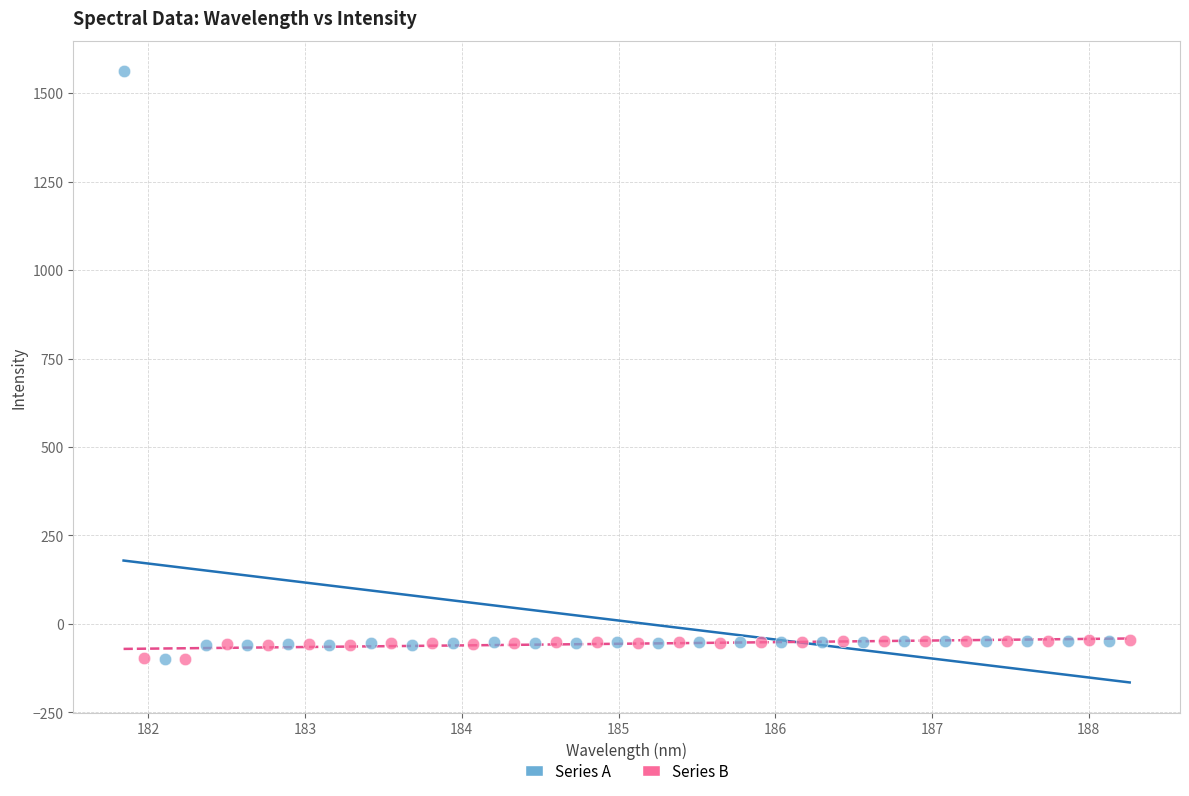

What are all the series names shown in the legend?

Series A, Series B